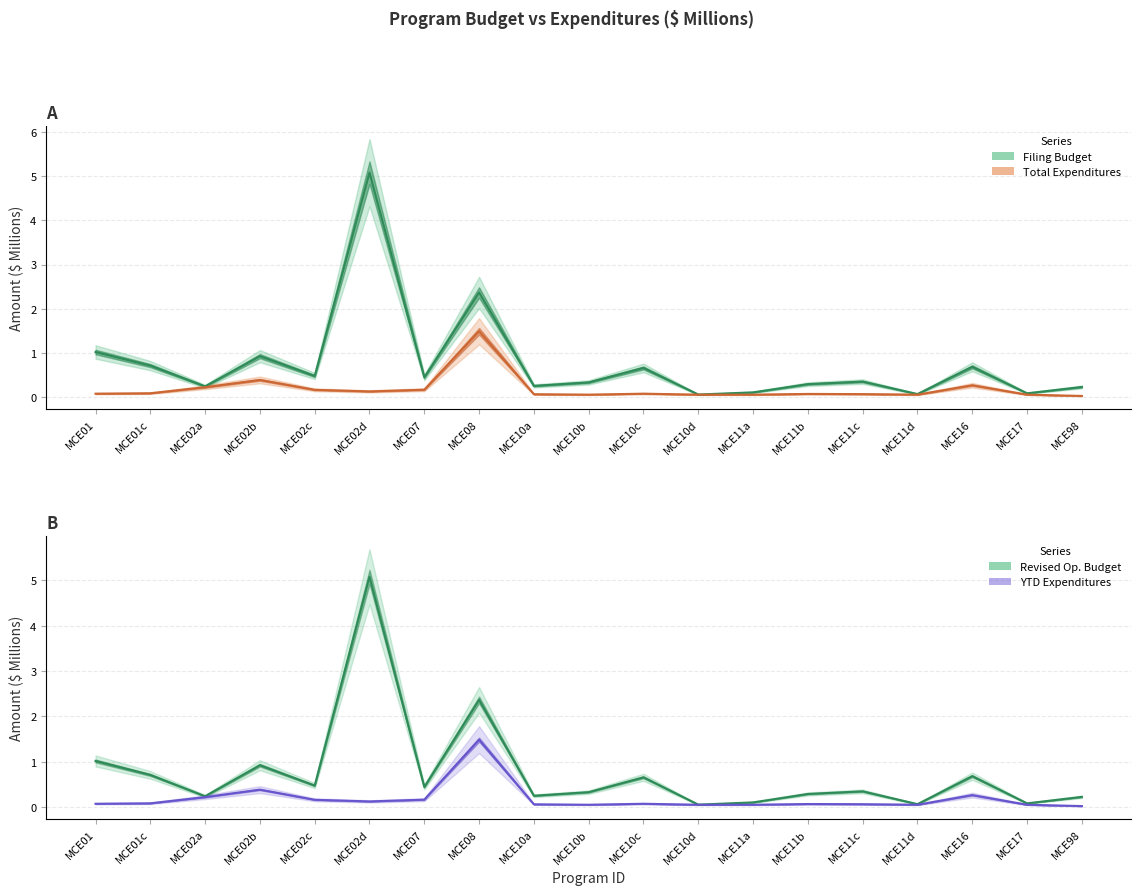

List the labels in order of YtdExpenditures value, largest first.

MCE08, MCE02b, MCE16, MCE02a, MCE07, MCE02c, MCE02d, MCE01c, MCE10c, MCE01, MCE11b, MCE11c, MCE10a, MCE10b, MCE10d, MCE11a, MCE11d, MCE17, MCE98